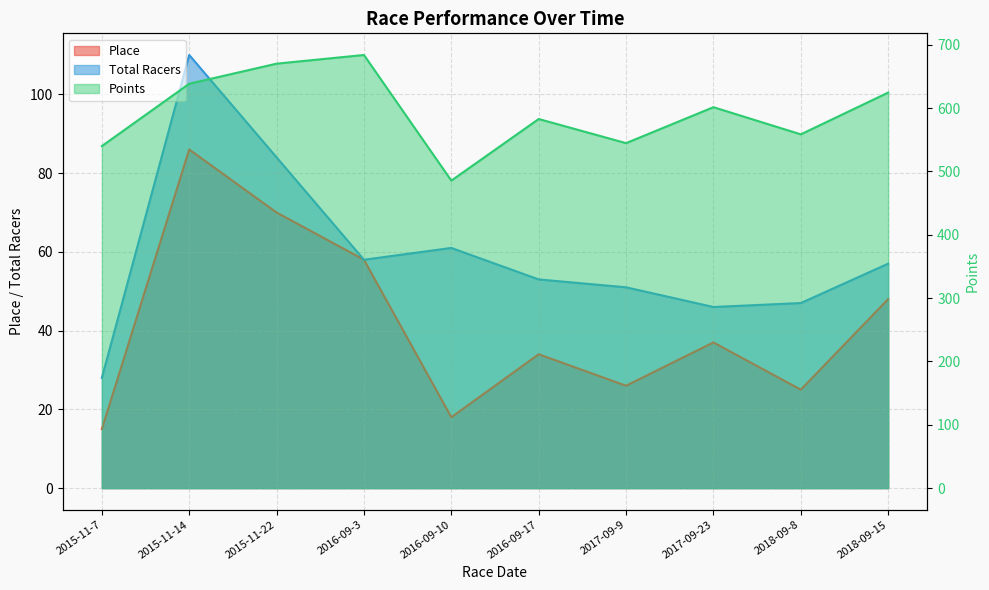

What is the minimum value shown in the chart?

15.0